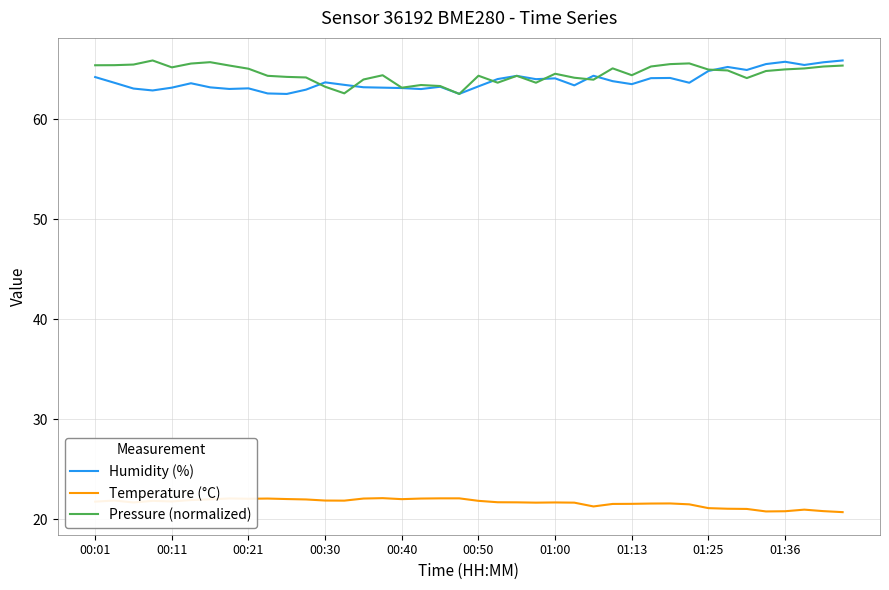

True or false: Temperature (°C) and Humidity (%) cross at least once.

False